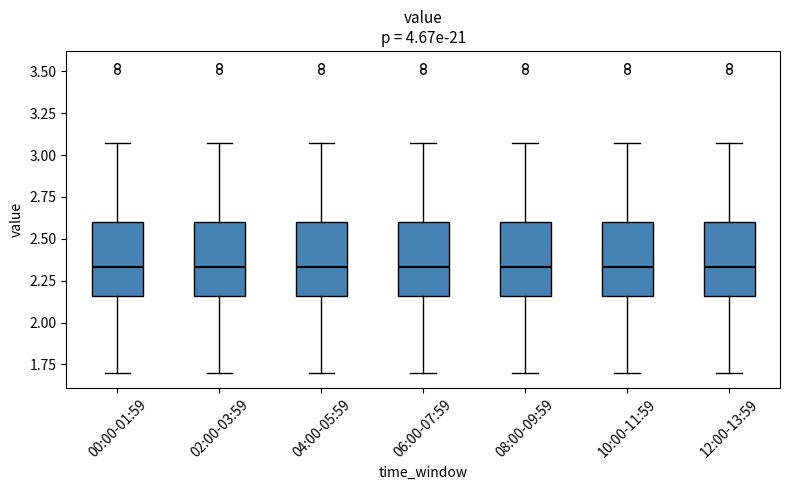

Where is the lower edge of the box for 06:00-07:59 on the y-axis? The values are not printed on the chart, so give them approximately, as read against the axis.

2.15